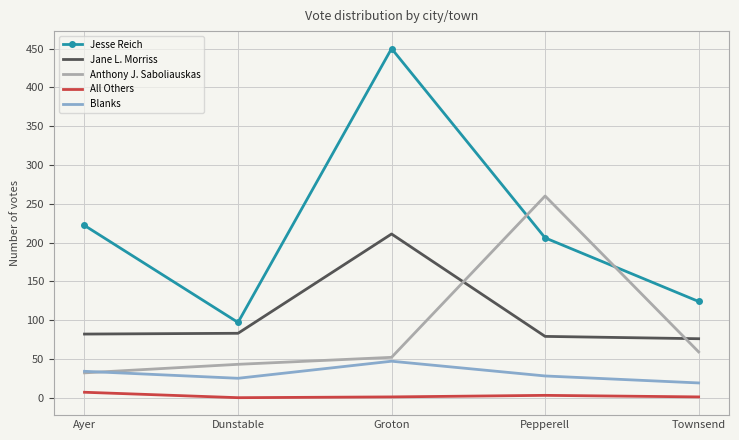

Which series has the largest total across all categories?

Jesse Reich